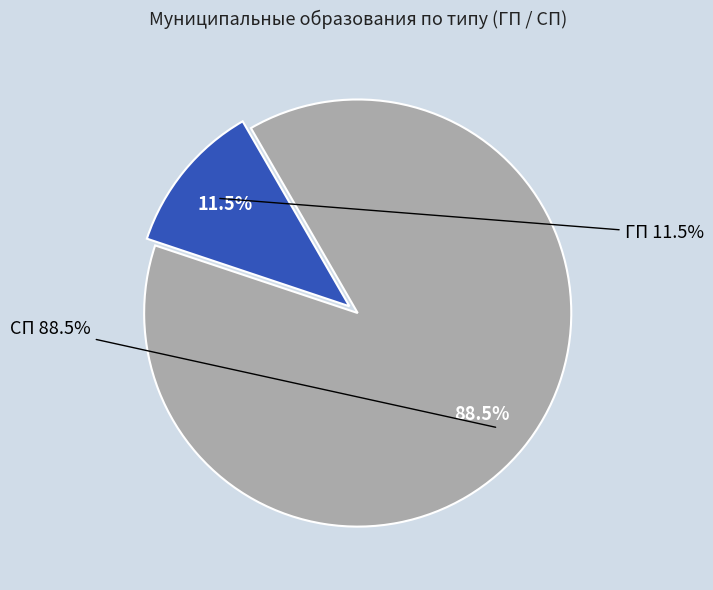

Which slice is the largest?

СП